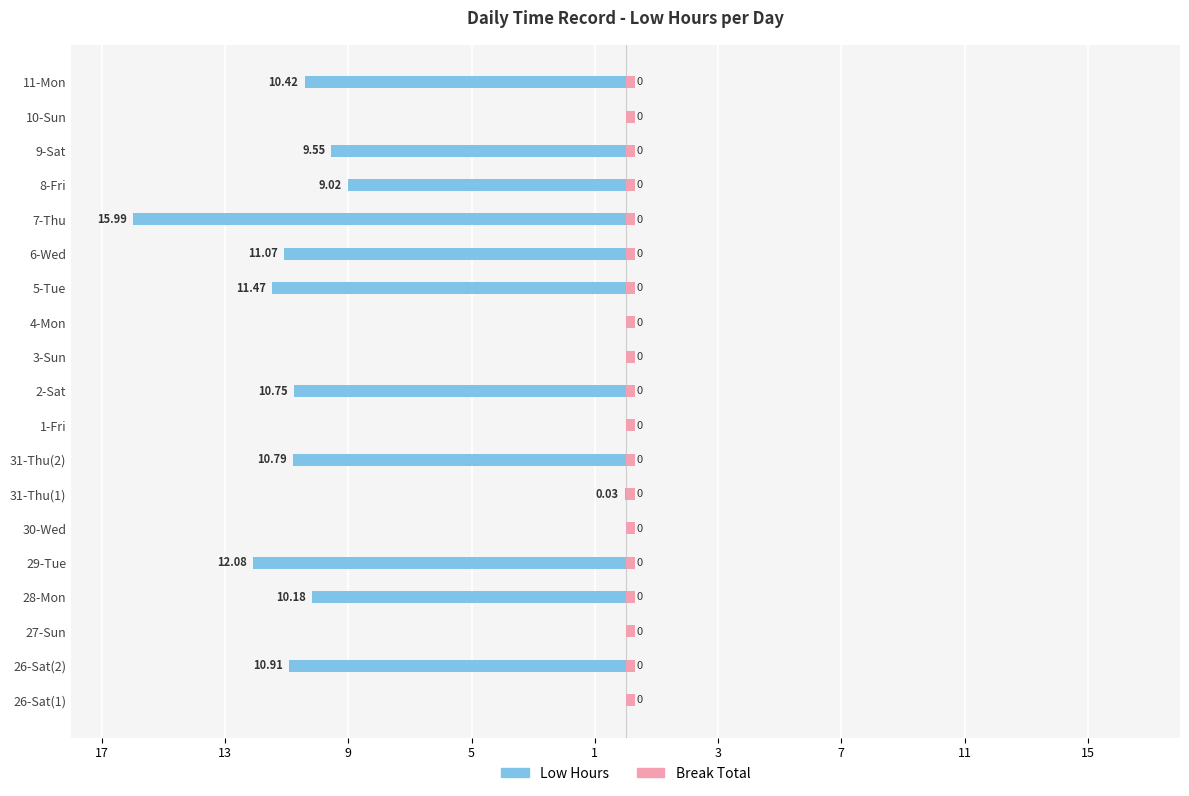

Does the chart contain any negative values?

Yes